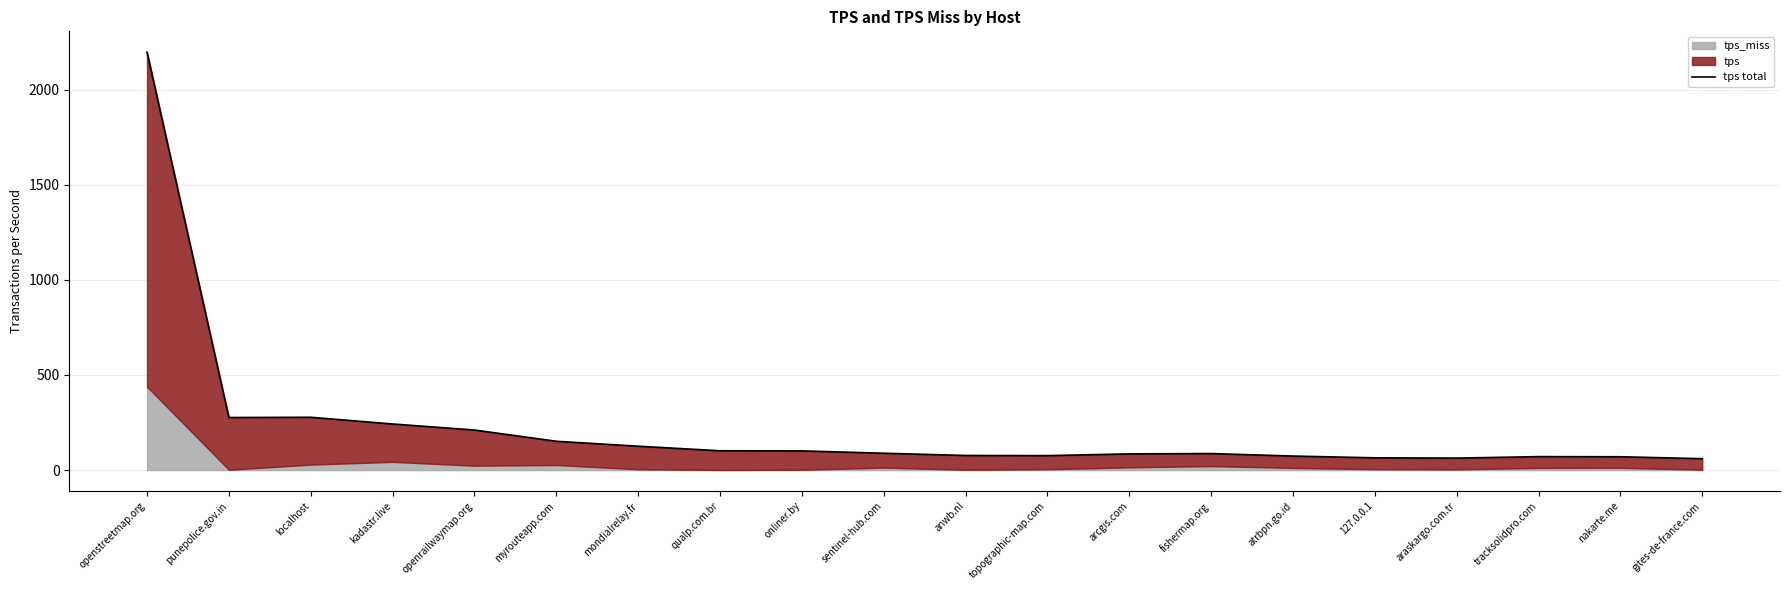

How many values are below 88?

10